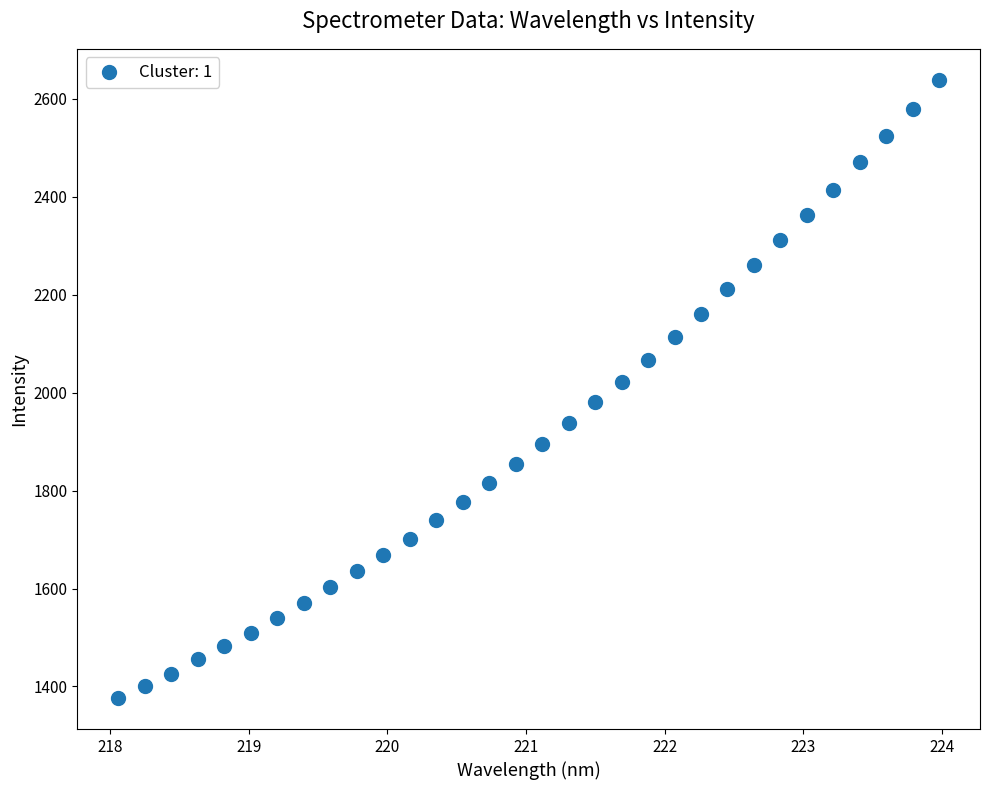

What is the range of Y values (max minus min)?

1263.1